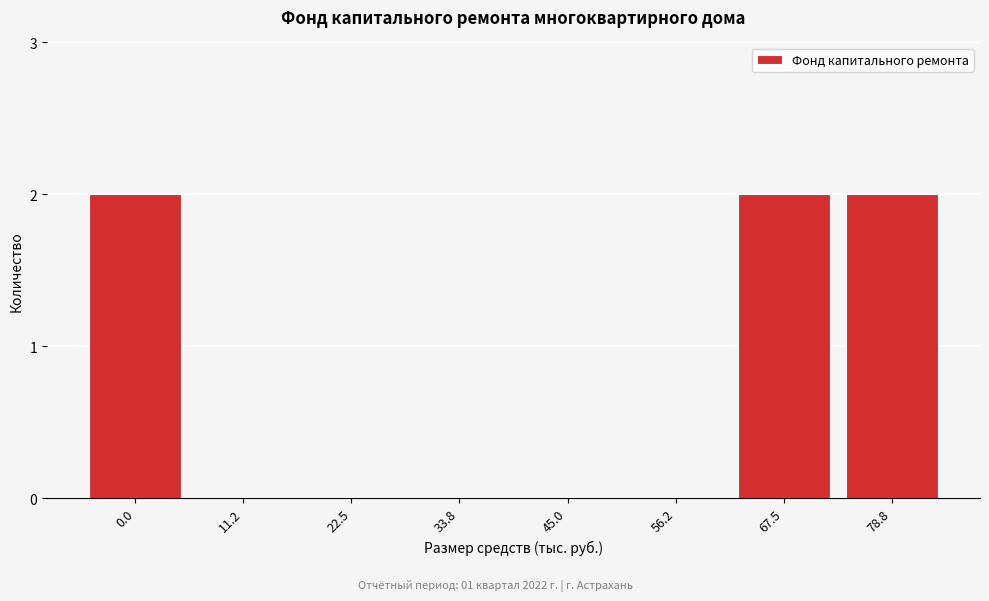

Reading left to right, transcribe all the data shown in this chart.

0.0=2	11.2=0	22.5=0	33.8=0	45.0=0	56.2=0	67.5=2	78.8=2